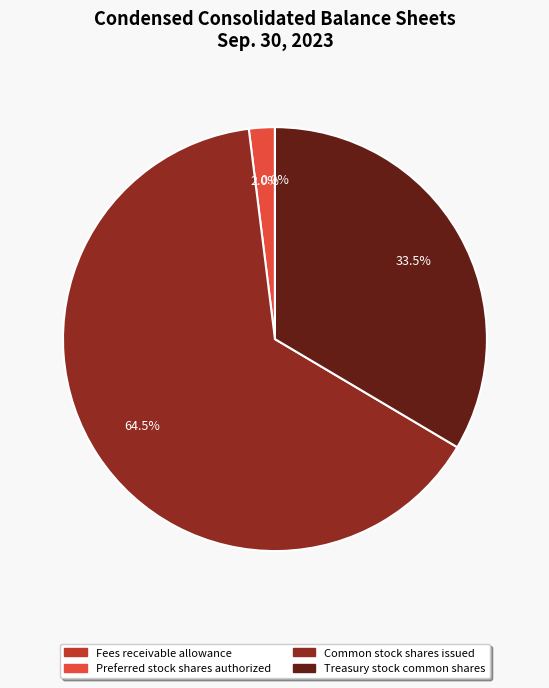

Approximately how many times larger is the value at Preferred stock shares authorized compared to Treasury stock common shares?

0.1